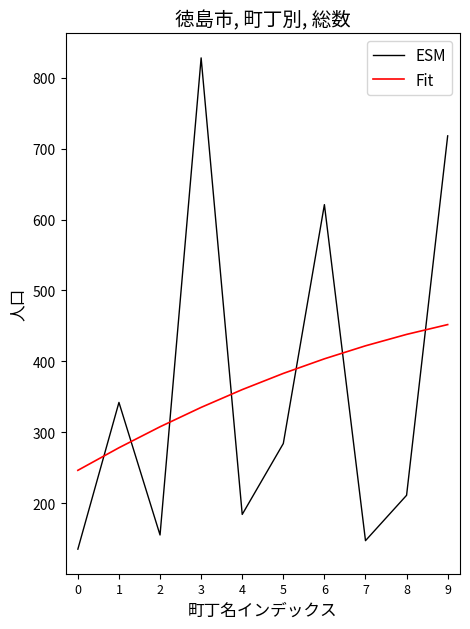

The value of Fit at 9 is 777.4. True or false?

False